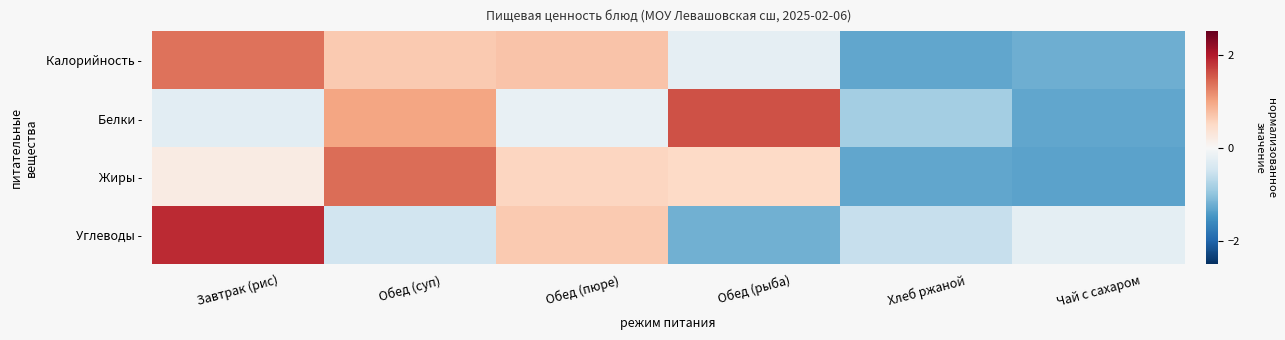

At Обед (суп), list the series in order from smallest to largest.

Углеводы -, Калорийность -, Белки -, Жиры -